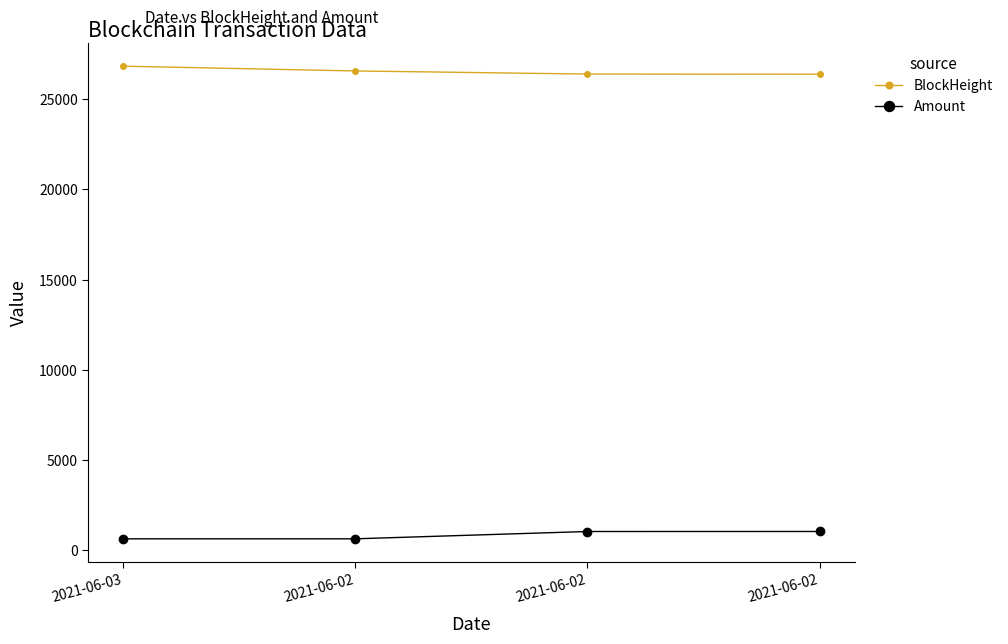

How many data points in BlockHeight are less than 26569?

2